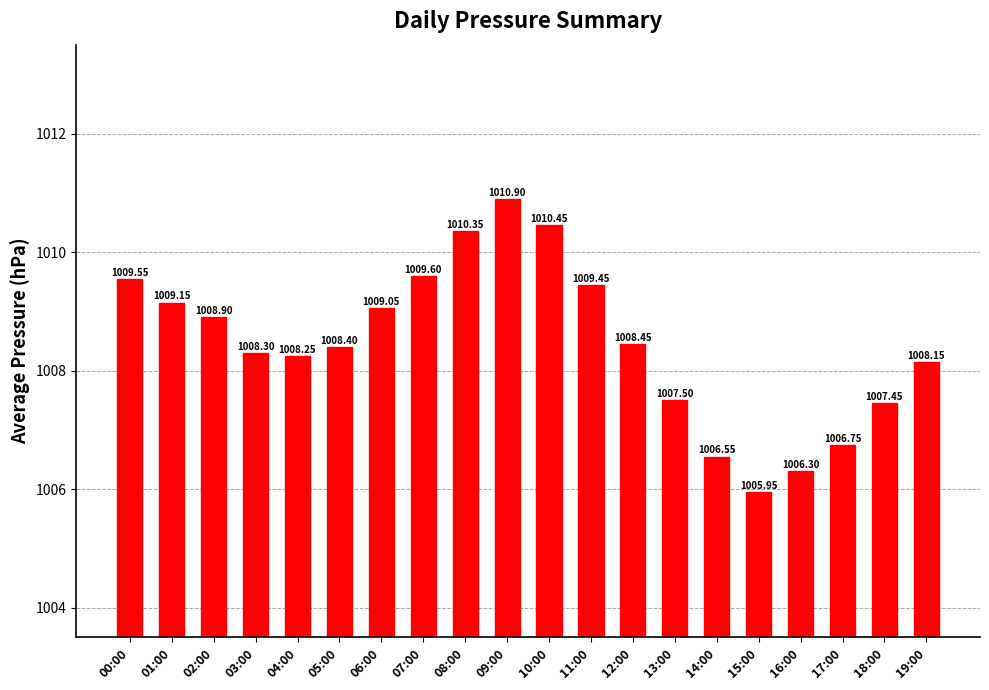

What position from the left is 03:00?

4